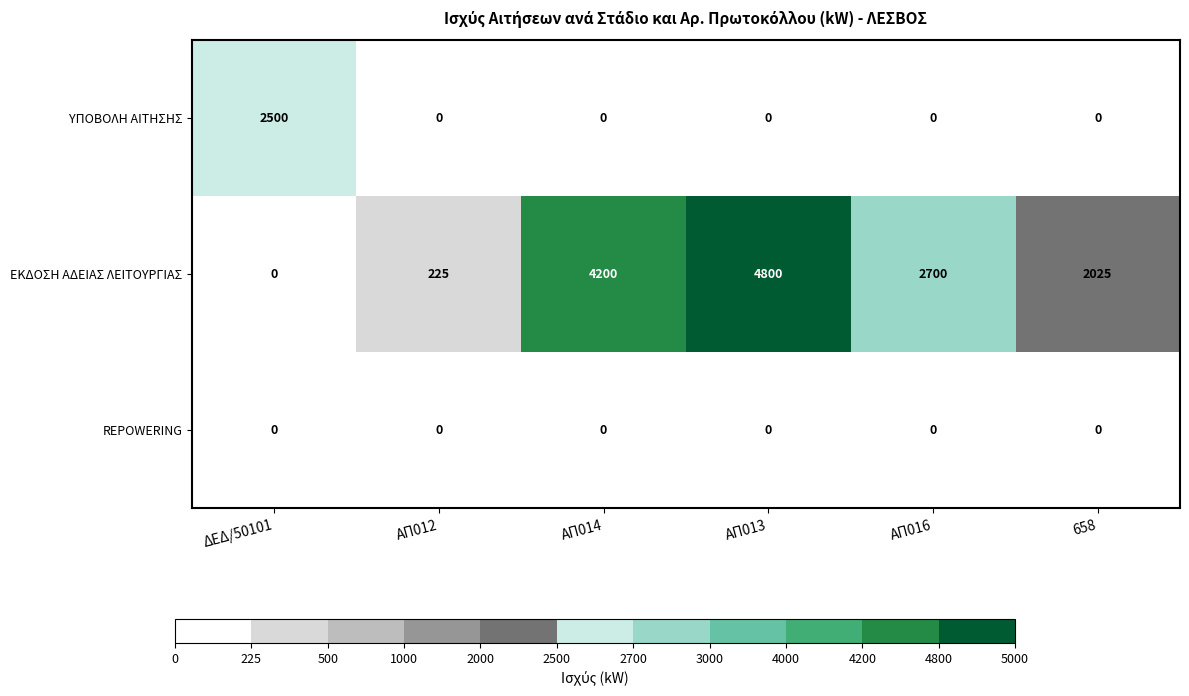

Reading left to right, transcribe all the data shown in this chart.

ΥΠΟΒΟΛΗ ΑΙΤΗΣΗΣ: ΔΕΔ/50101=2500	ΑΠ012=0	ΑΠ014=0	ΑΠ013=0	ΑΠ016=0	658=0
ΕΚΔΟΣΗ ΑΔΕΙΑΣ ΛΕΙΤΟΥΡΓΙΑΣ: ΔΕΔ/50101=0	ΑΠ012=225	ΑΠ014=4200	ΑΠ013=4800	ΑΠ016=2700	658=2025
REPOWERING: ΔΕΔ/50101=0	ΑΠ012=0	ΑΠ014=0	ΑΠ013=0	ΑΠ016=0	658=0